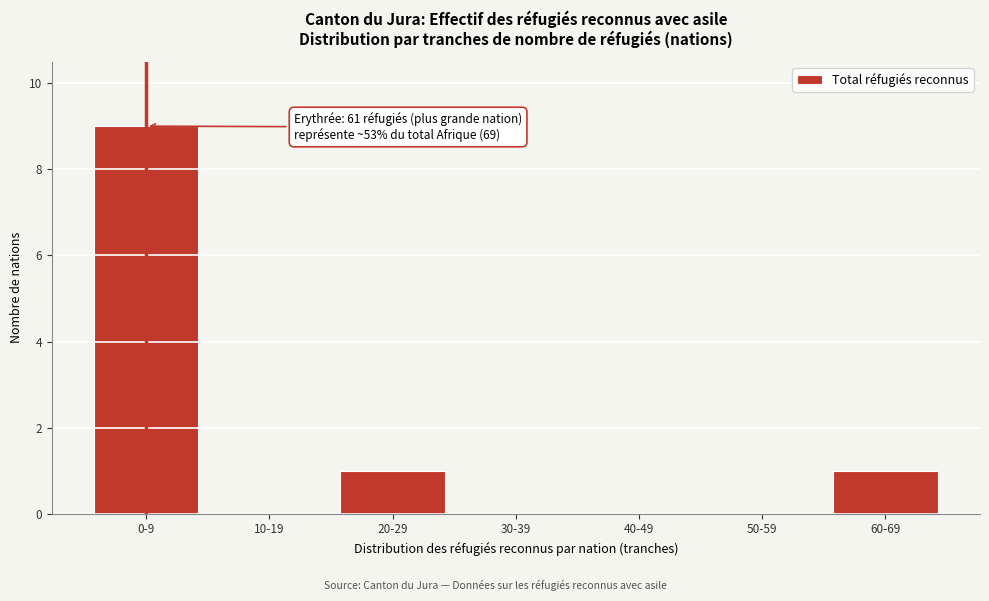

Reading left to right, transcribe all the data shown in this chart.

0-9=9	10-19=0	20-29=1	30-39=0	40-49=0	50-59=0	60-69=1